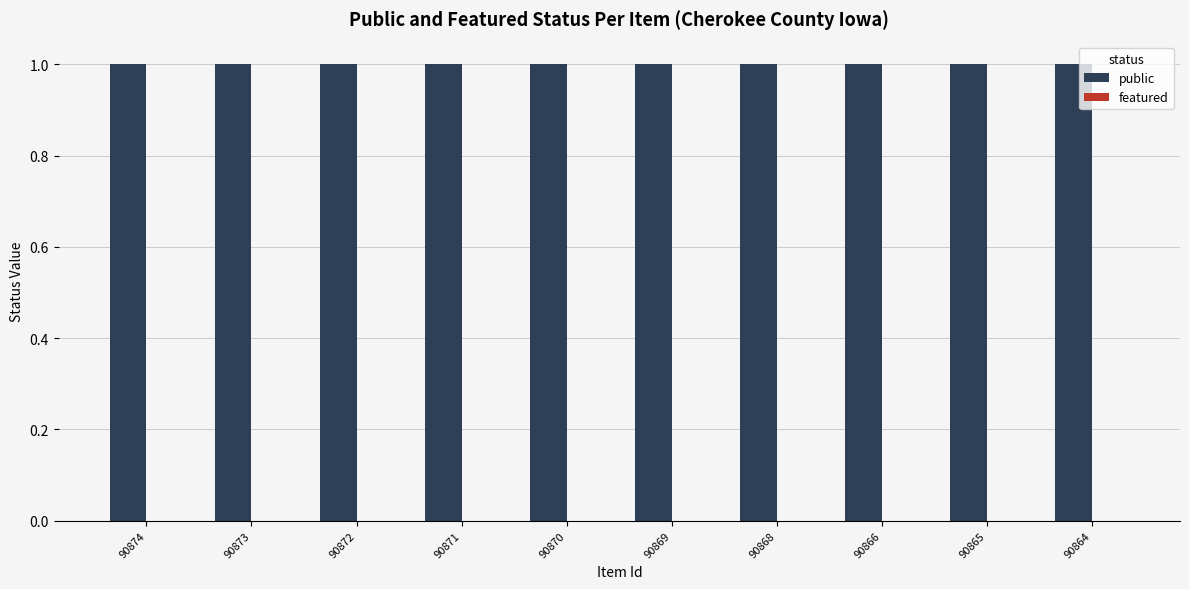

At which category is the sum across all series the highest?

90874